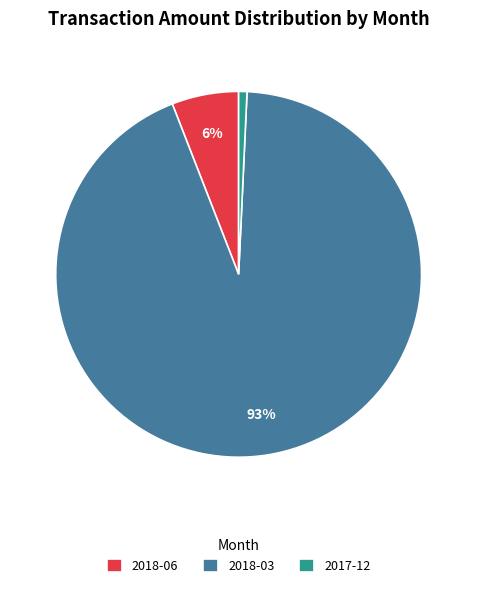

The 2018-06 slice represents 1% of the pie. True or false?

False